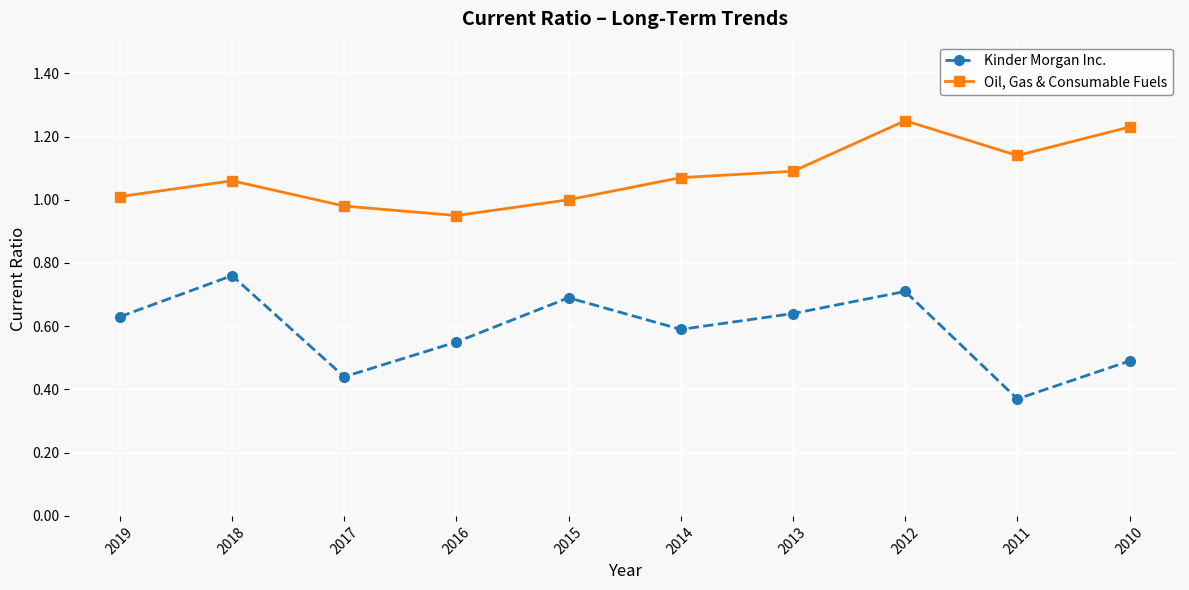

True or false: Kinder Morgan Inc. and Oil, Gas & Consumable Fuels intersect in this chart.

False